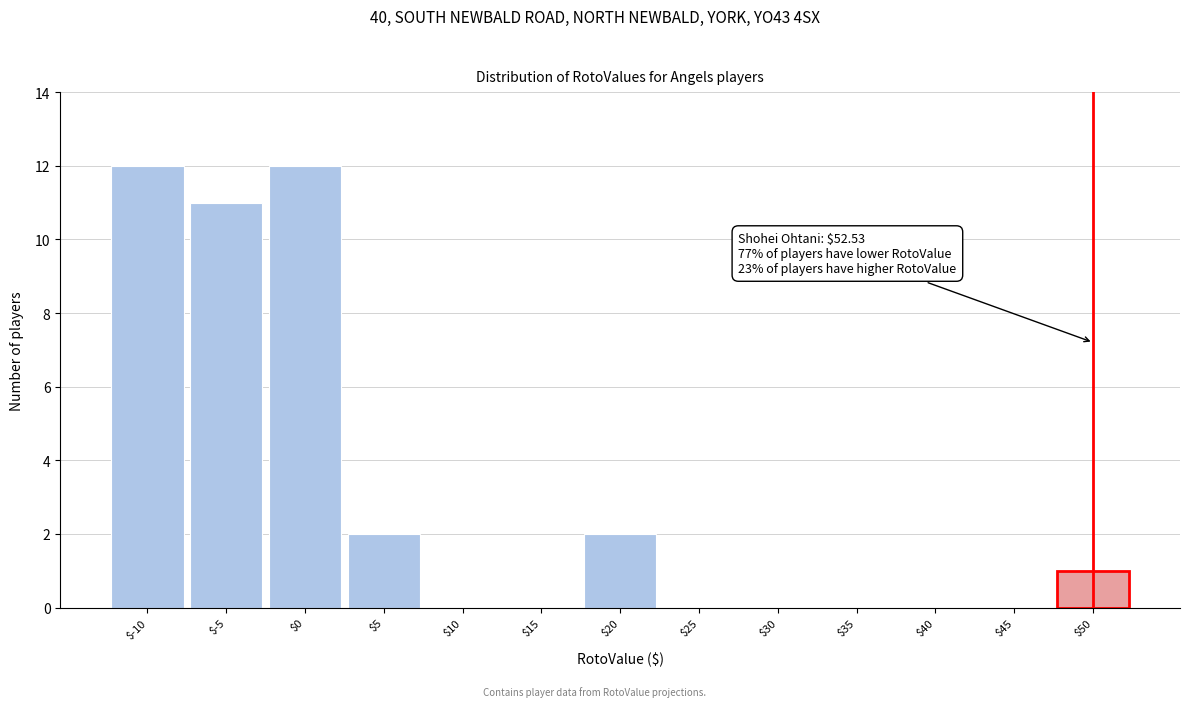

What is the sum of all values?

40